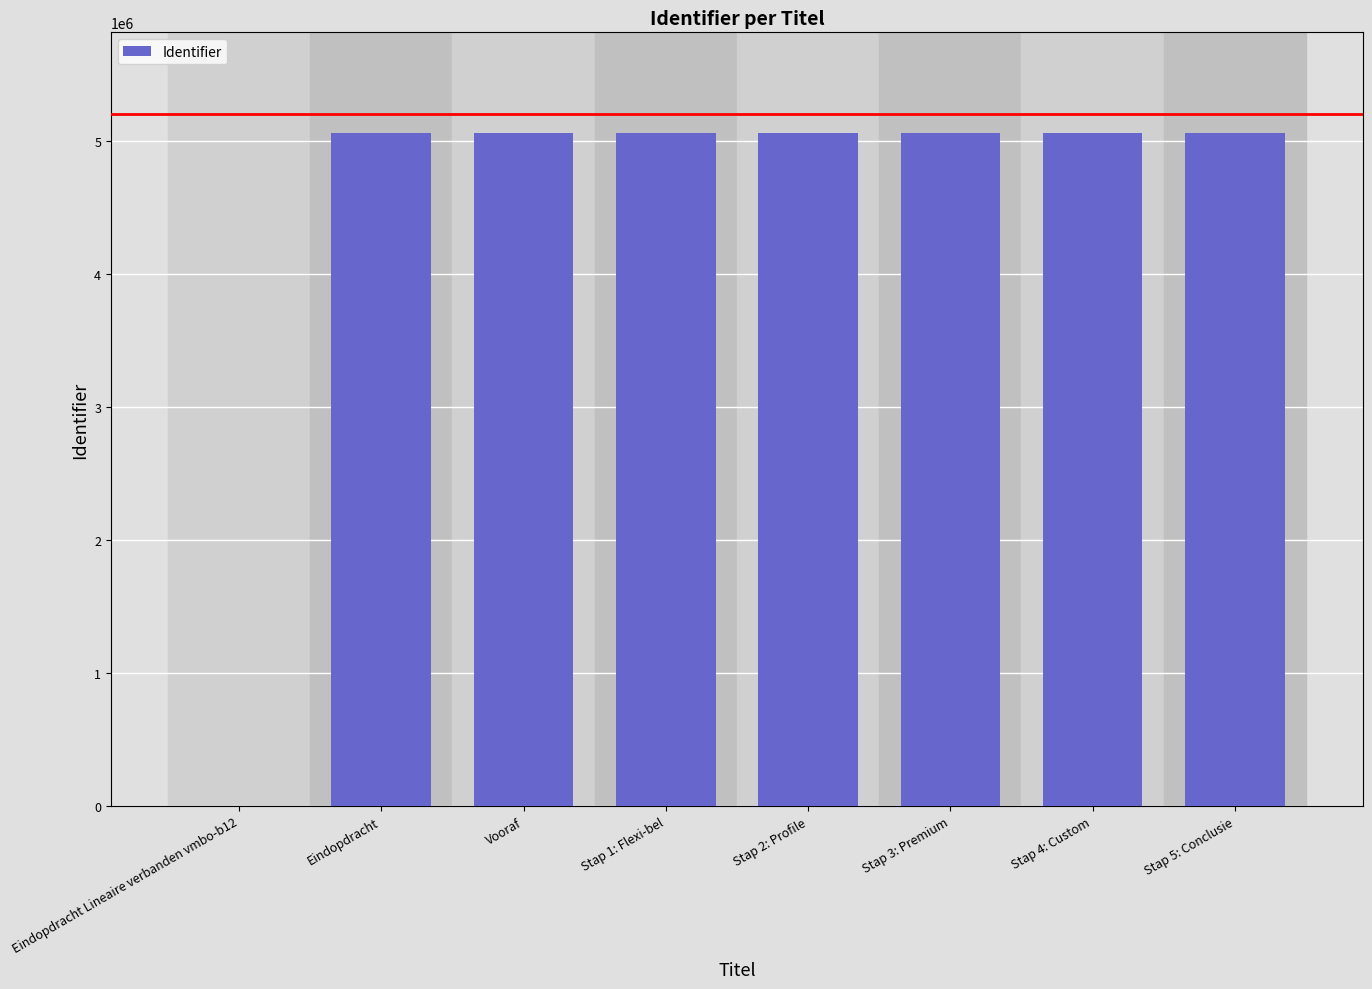

What is the difference between the values at Stap 5: Conclusie and Stap 1: Flexi-bel?

8